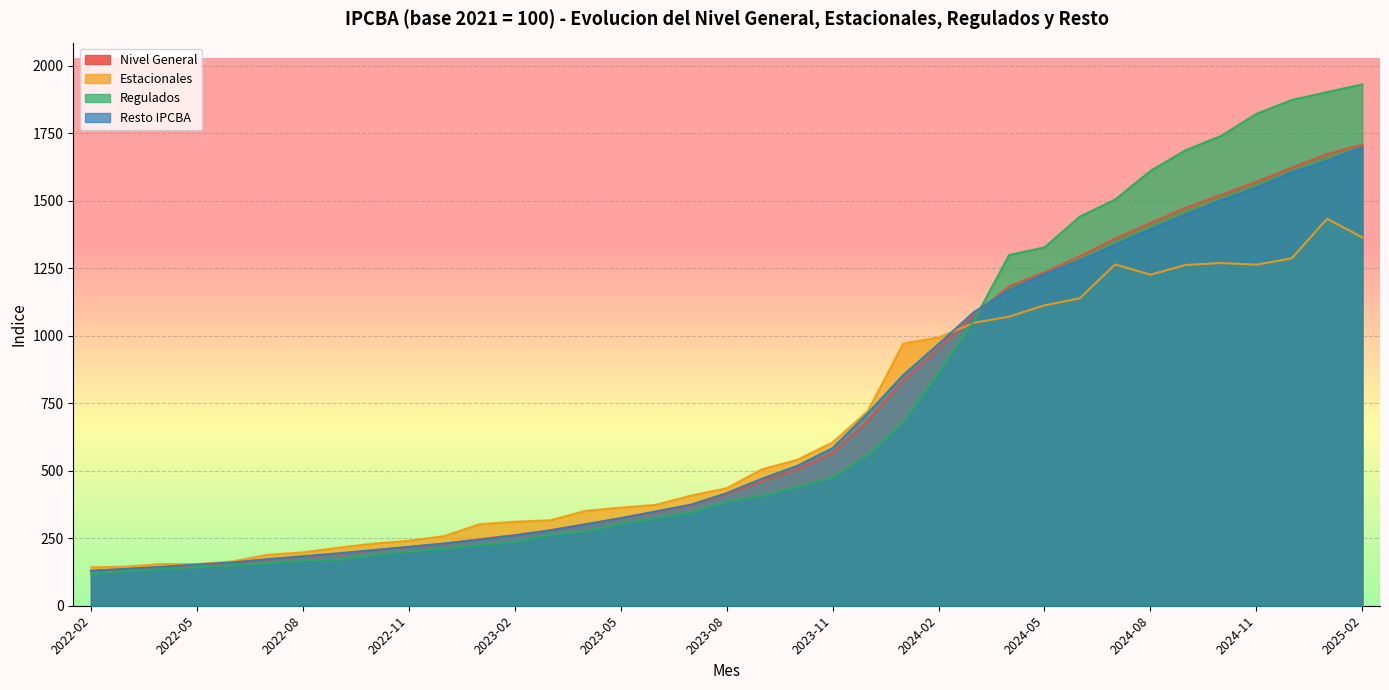

What is the difference between the highest and lowest values at 2024-02?

131.1